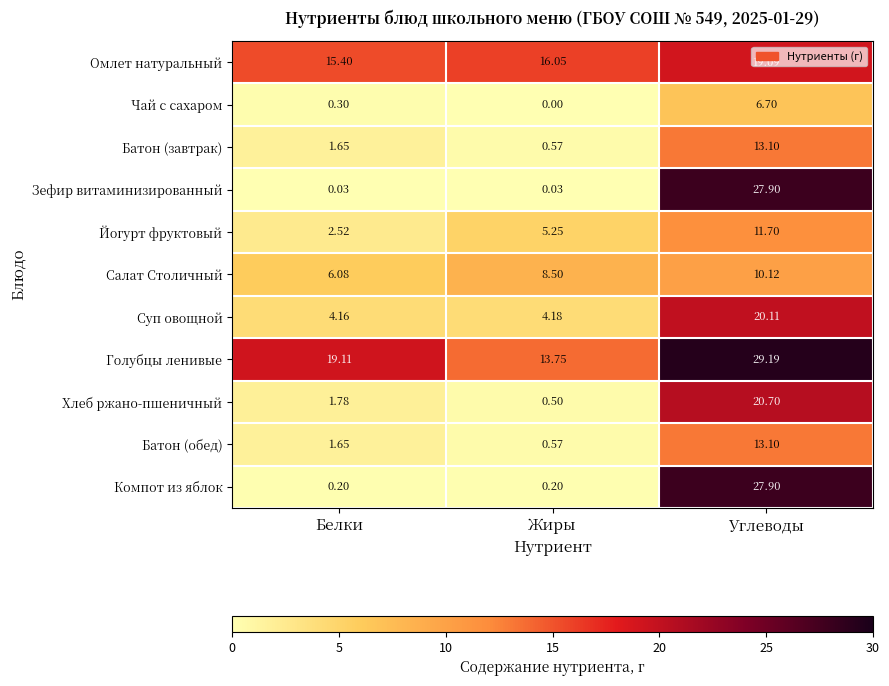

Which series has the largest total across all categories?

Голубцы ленивые